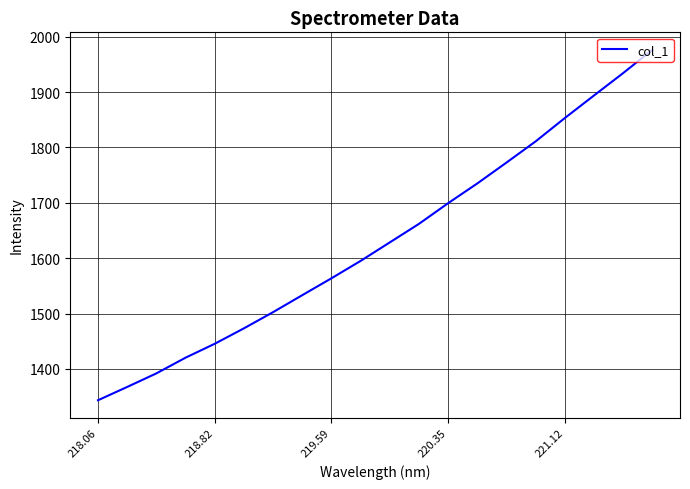

What is the difference between the second highest and minimum values?

591.1